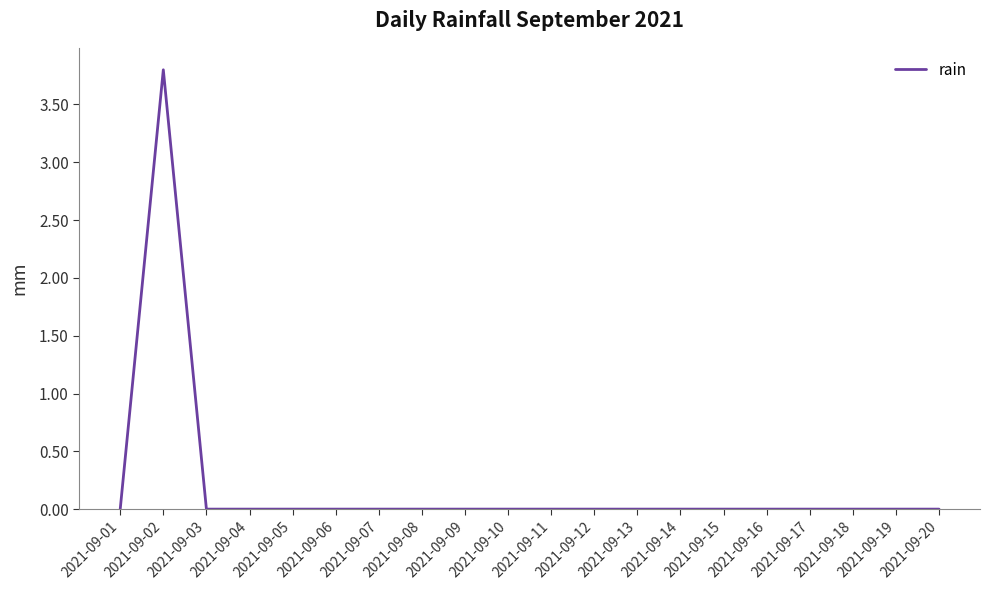

What is the maximum value shown in the chart?

3.8